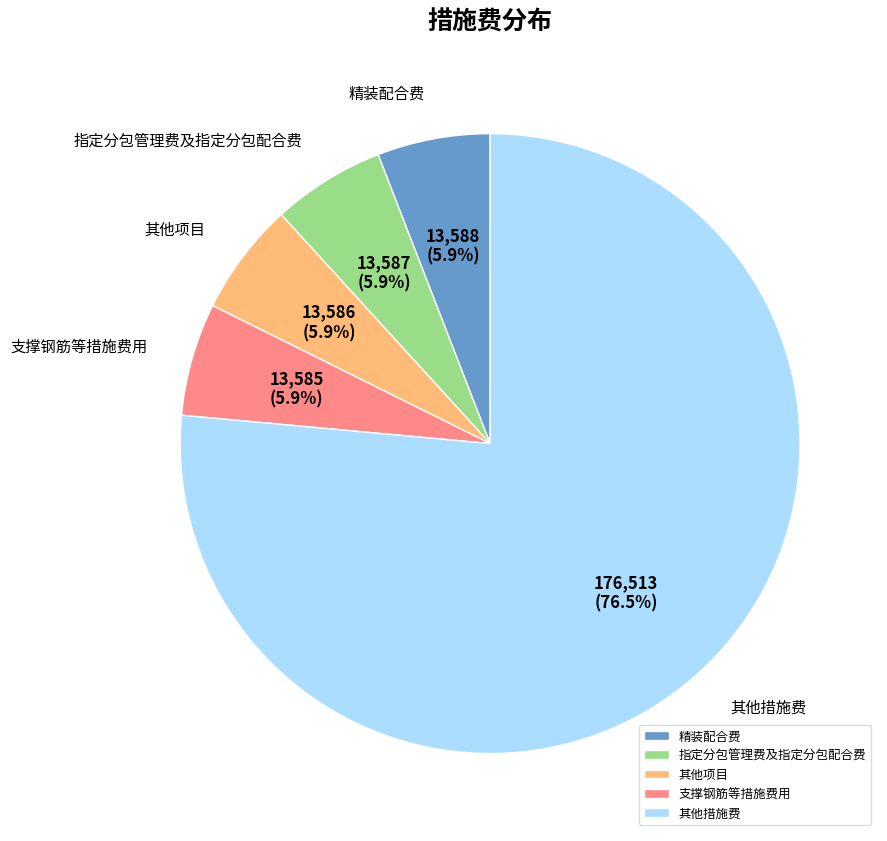

Which category has the biggest portion of the pie?

其他措施费